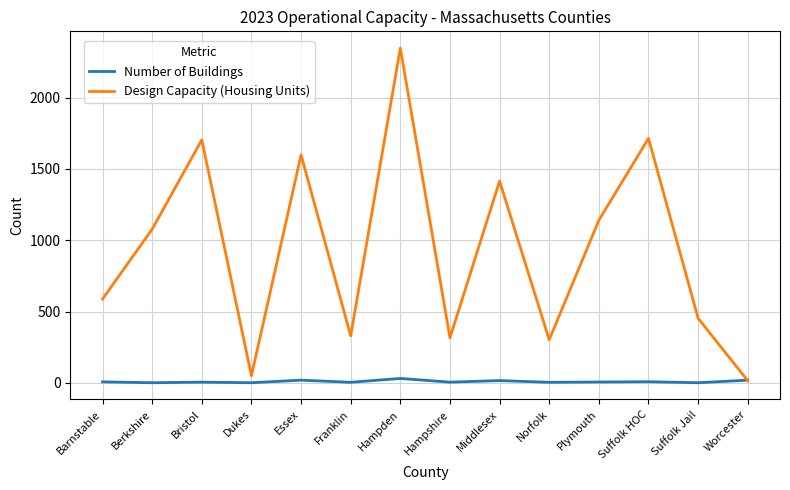

At Plymouth, list the series in order from smallest to largest.

Number of Buildings, Design Capacity (Housing Units)